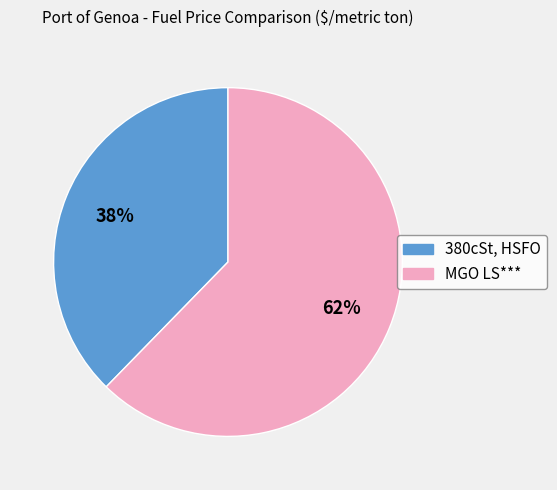

True or false: MGO LS*** accounts for 62% of the total.

True